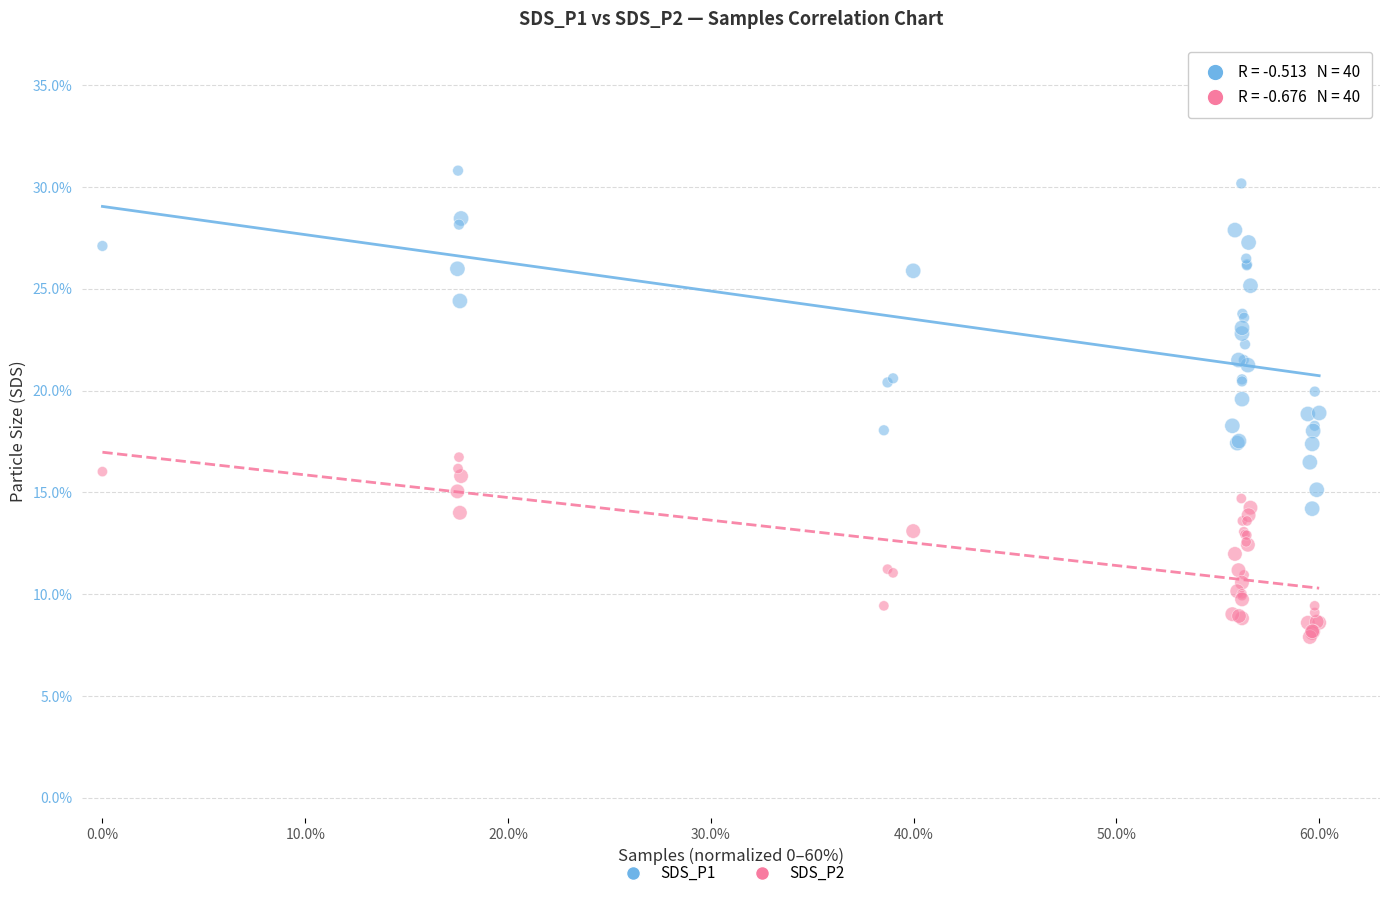

Which series has the widest spread of Y values?

SDS_P1